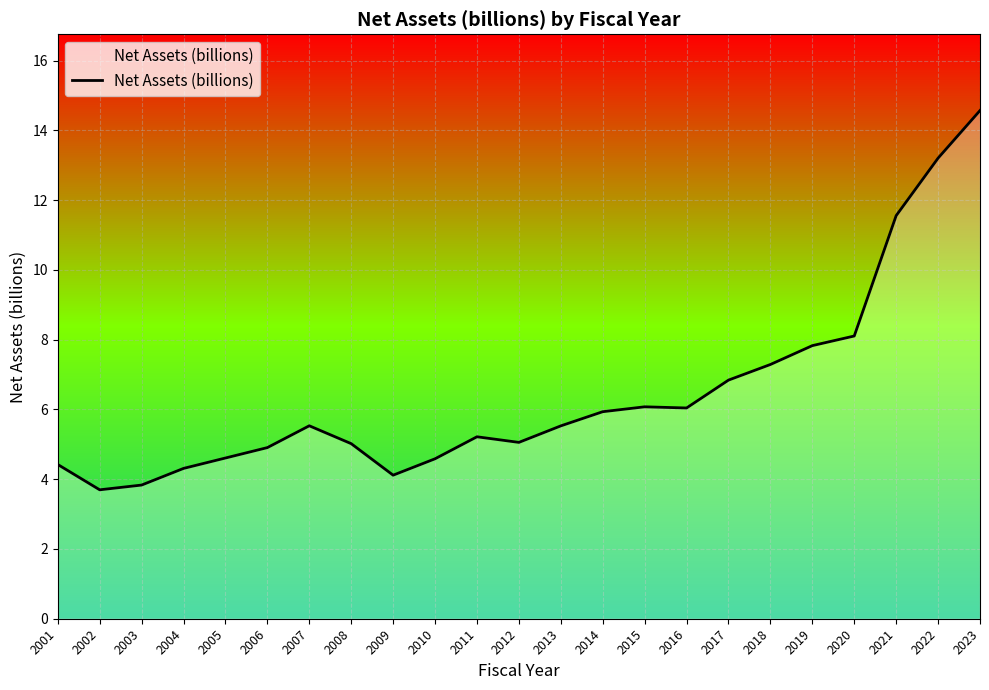

Where is the first local maximum?

2007